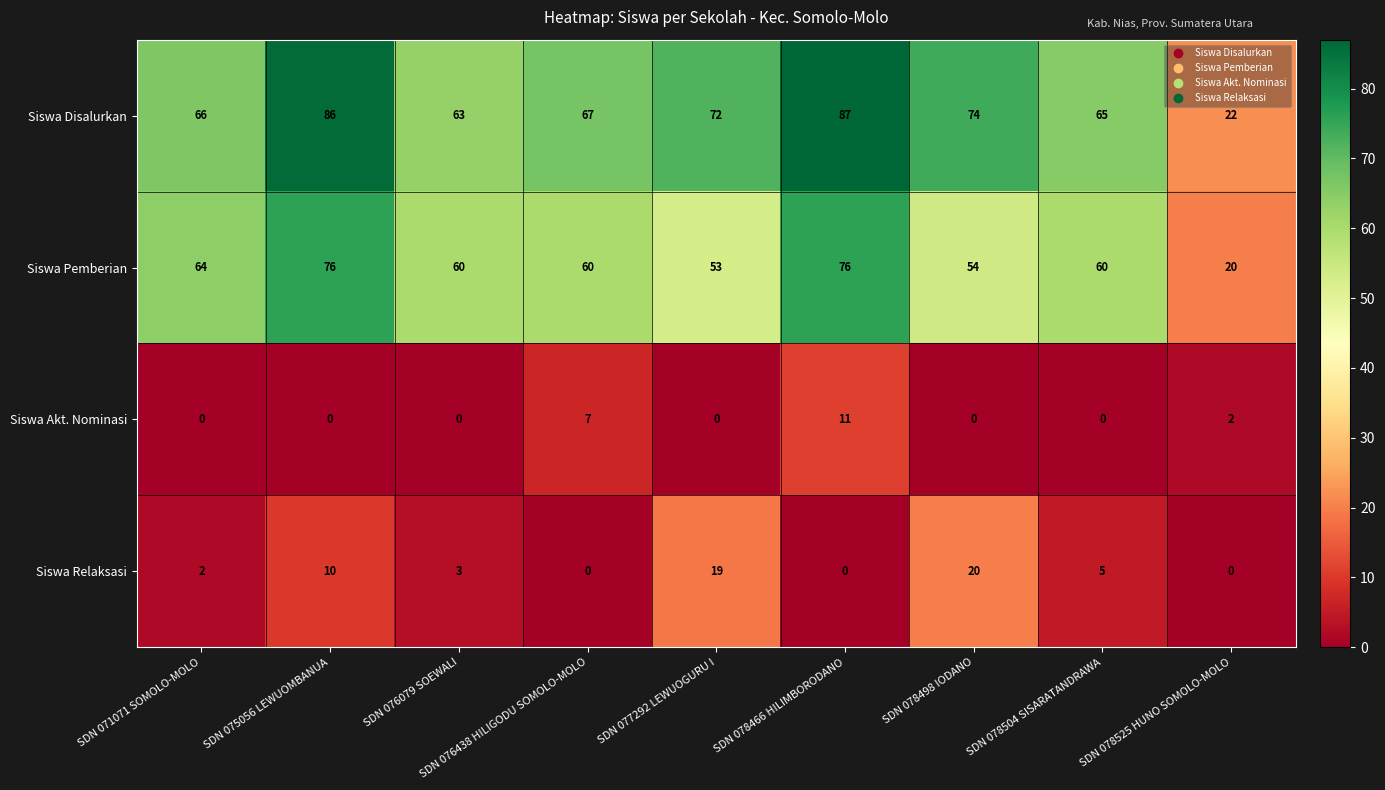

What is the spread (max minus min) of values at SDN 075056 LEWUOMBANUA?

86